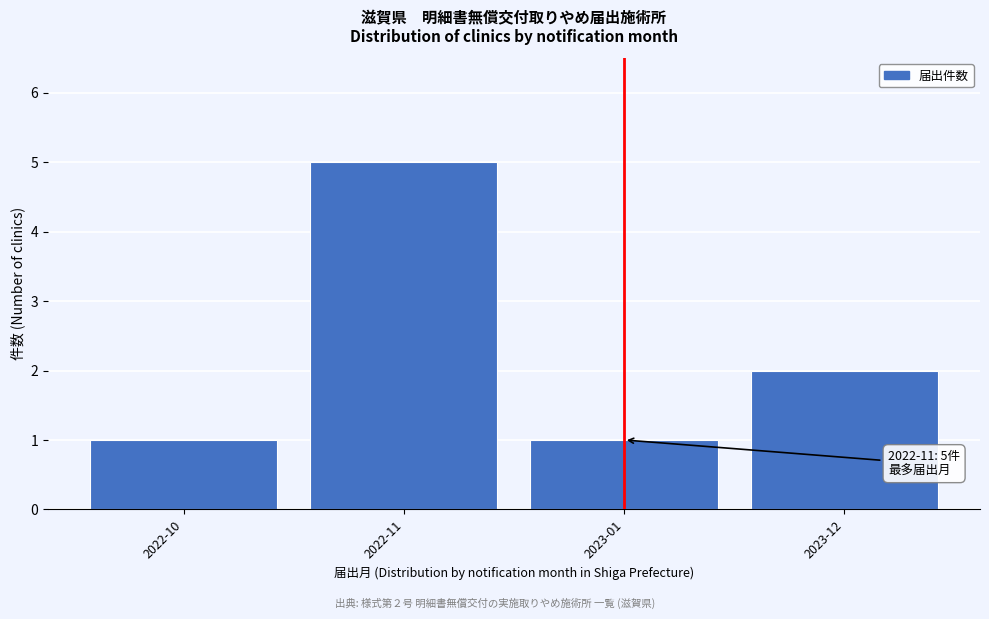

Reading left to right, transcribe all the data shown in this chart.

2022-10=1	2022-11=5	2023-01=1	2023-12=2